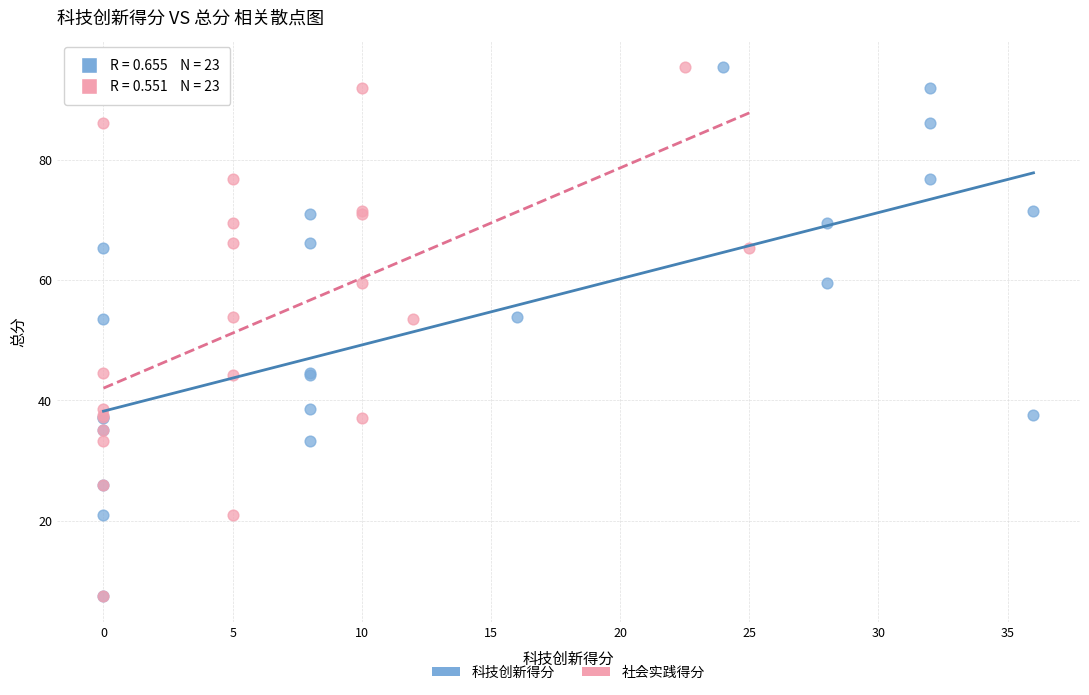

What are all the series names shown in the legend?

科技创新得分, 社会实践得分